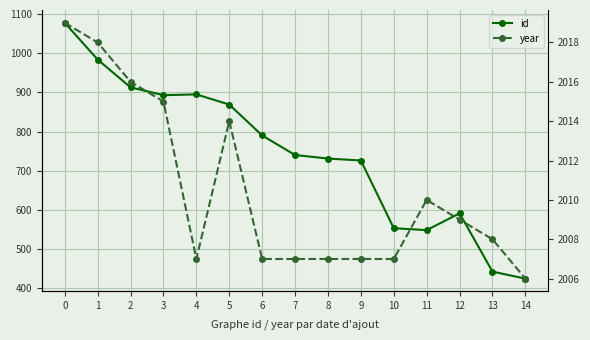

How many lines are shown in the chart?

2